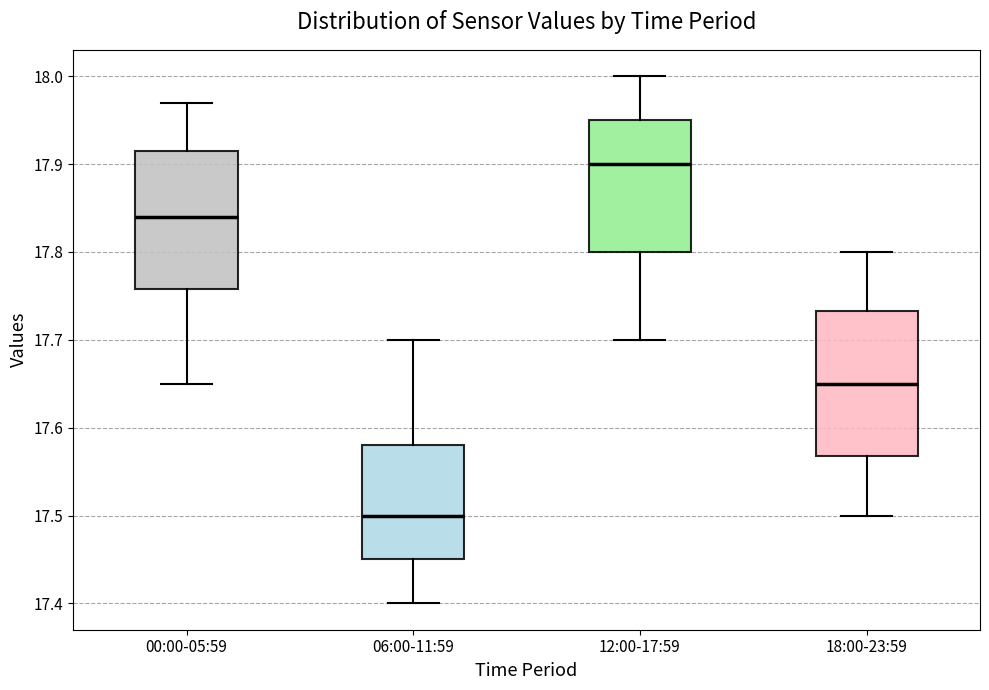

Reading left to right, transcribe this box plot: for each box, give where its median line is, the range the box spans, and where its two whiskers end, as read against the y-axis. The values are not printed on the chart, so give them approximately, as read against the axis.

00:00-05:59: median 17.84, box 17.76 to 17.92, whiskers 17.65 to 17.97
06:00-11:59: median 17.50, box 17.45 to 17.58, whiskers 17.40 to 17.70
12:00-17:59: median 17.90, box 17.80 to 17.95, whiskers 17.70 to 18.00
18:00-23:59: median 17.65, box 17.57 to 17.73, whiskers 17.50 to 17.80